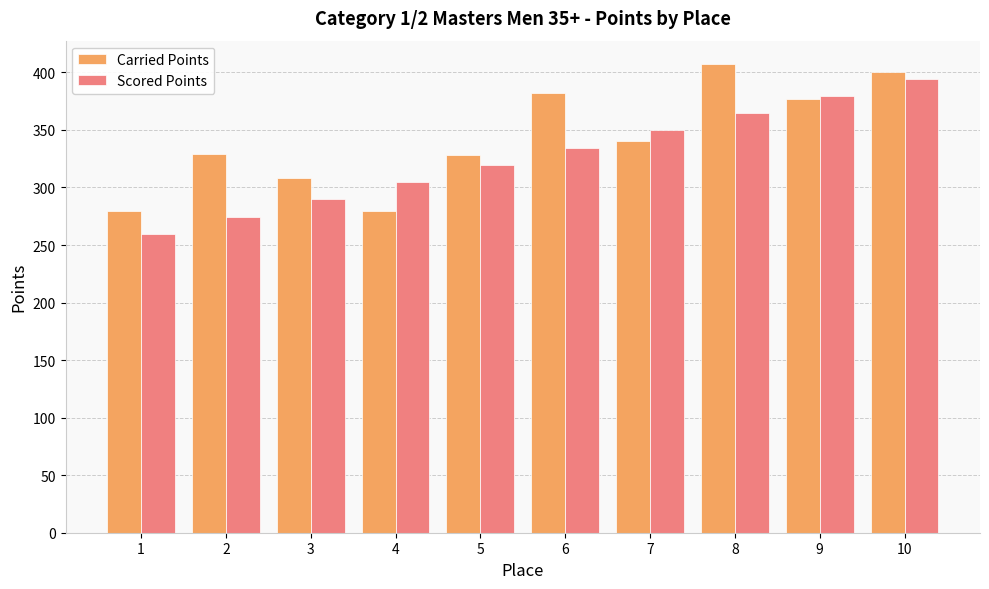

What are all the series names shown in the legend?

Carried Points, Scored Points